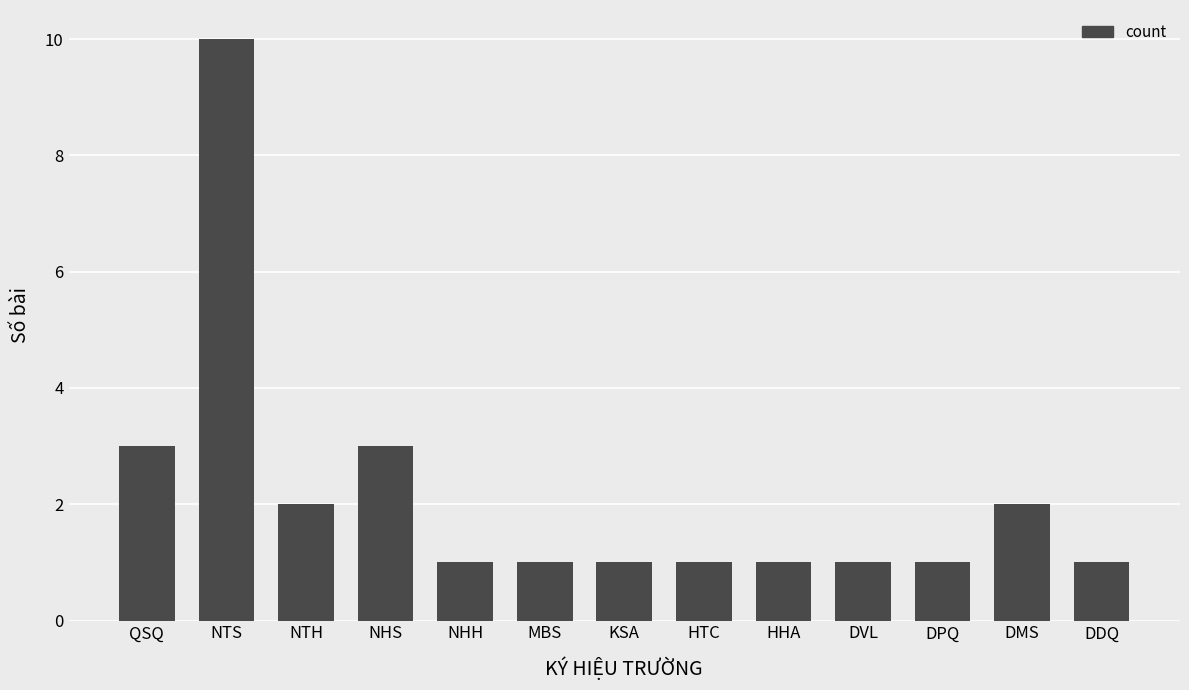

Which category has the highest value across all series?

NTS